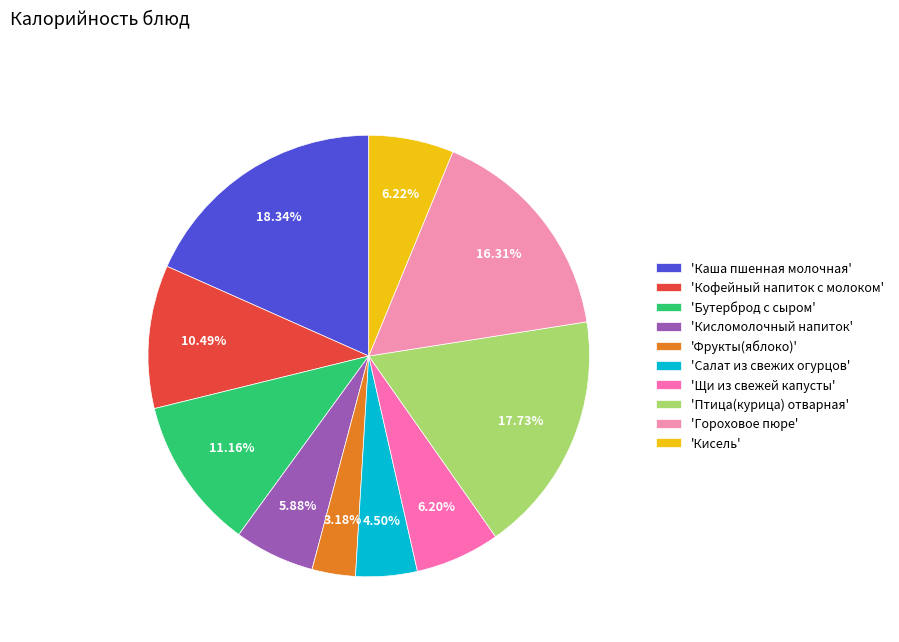

How many slices are in this pie chart?

10